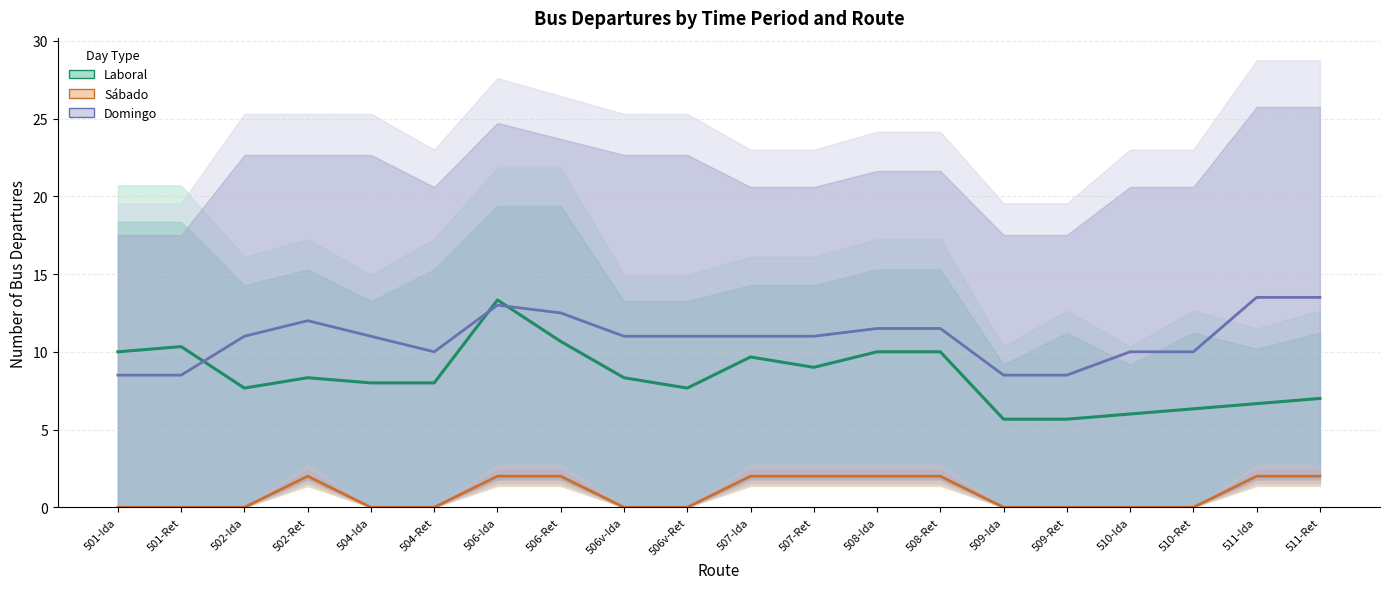

Which series has the largest total across all categories?

Domingo (mean)